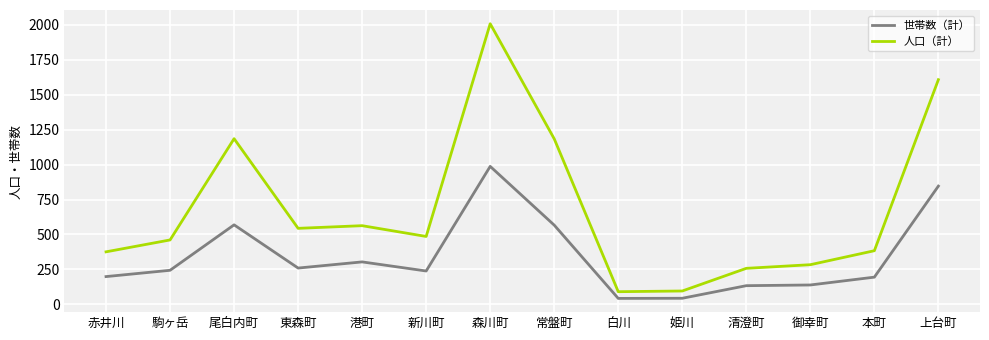

In 人口（計）, how many points are lower than both neighbors (excluding endpoints)?

3